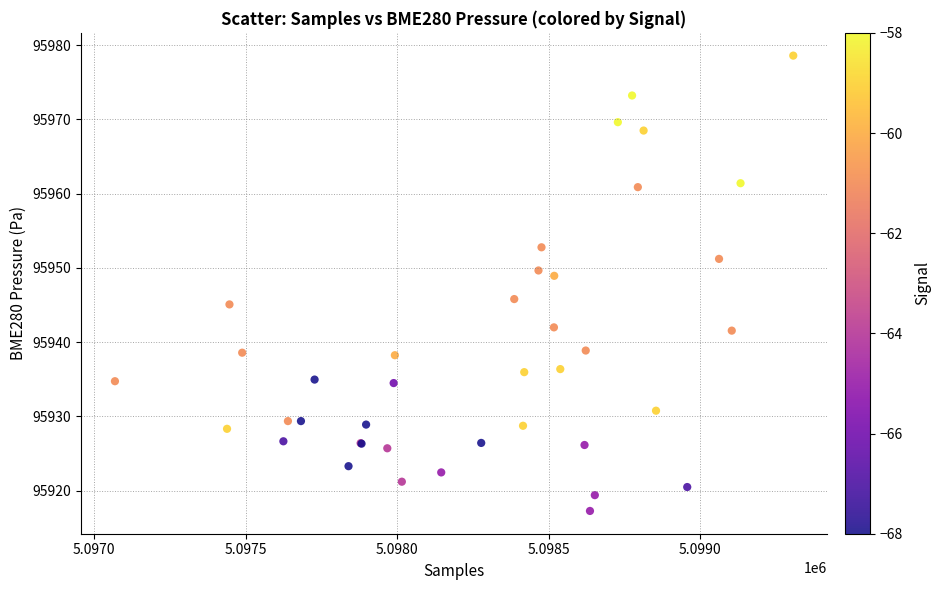

What Y value in the scatter plot is closest to 95947?

95945.8